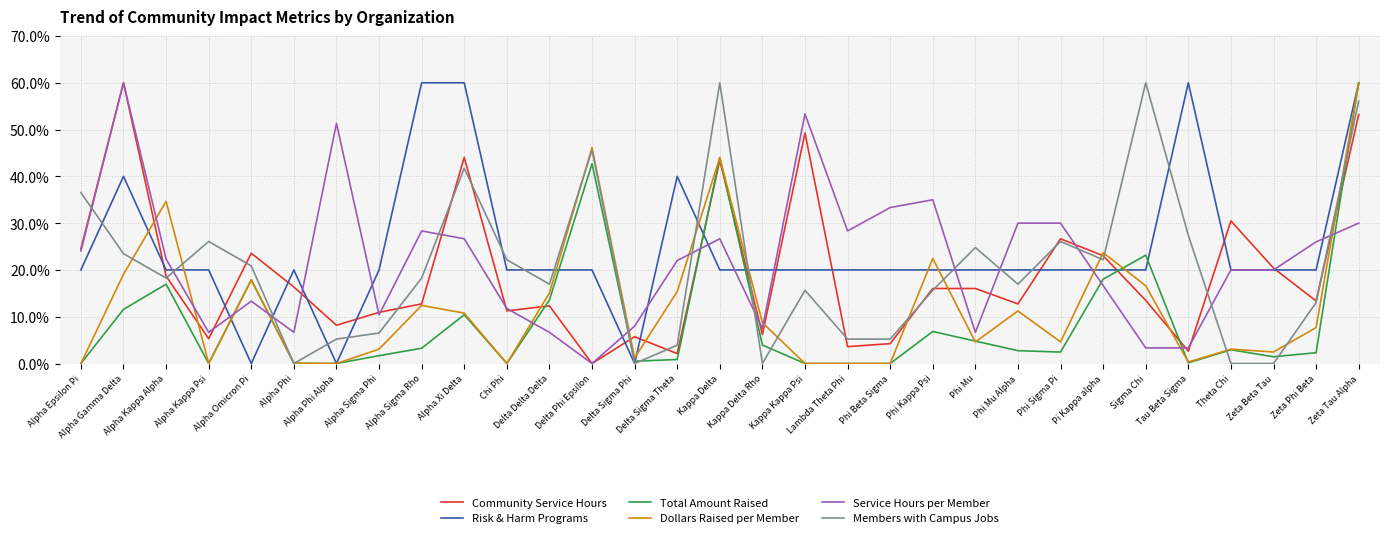

Read the Dollars Raised per Member value at Pi Kappa alpha.

23.7